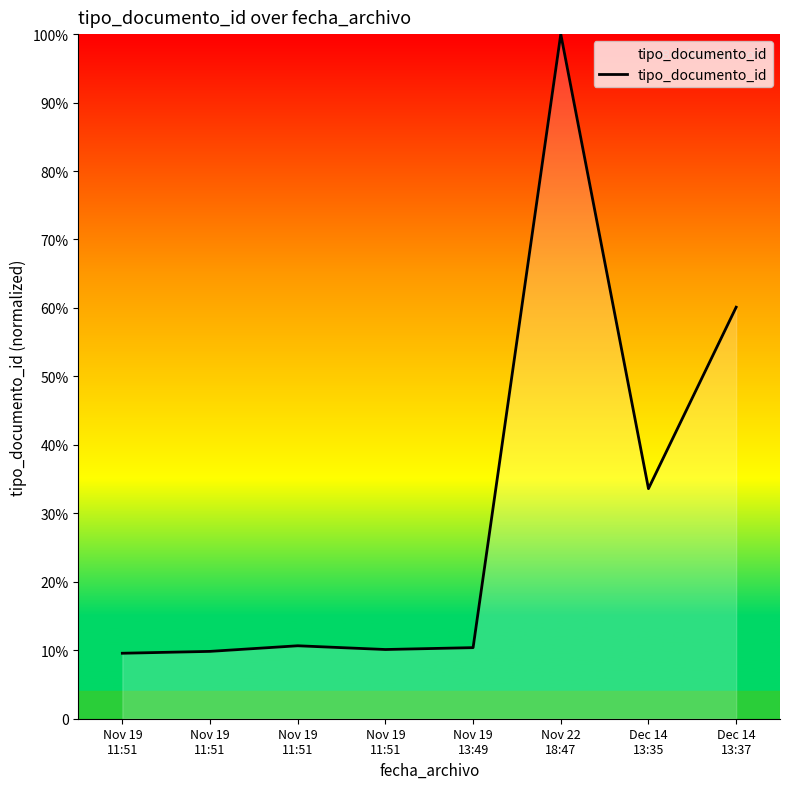

True or false: the data shows 240.4 at Dec 14
13:37.

True